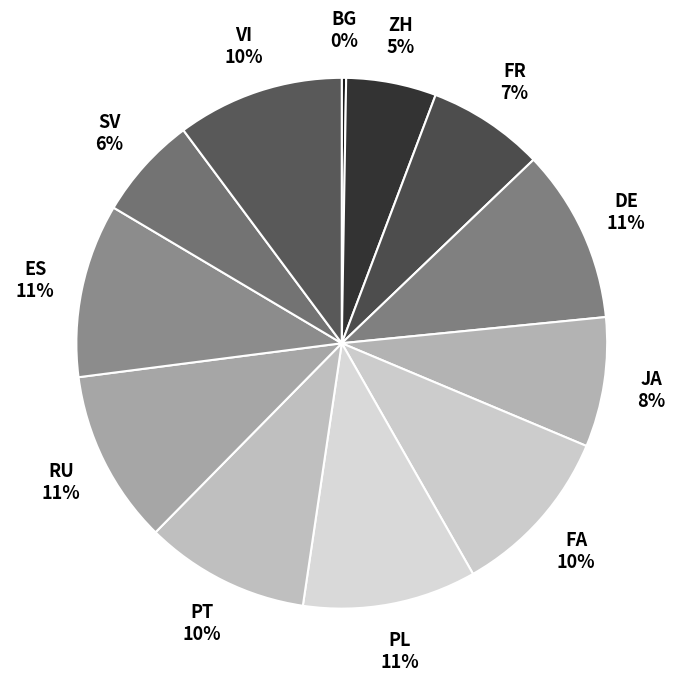

Which slice is the largest?

German